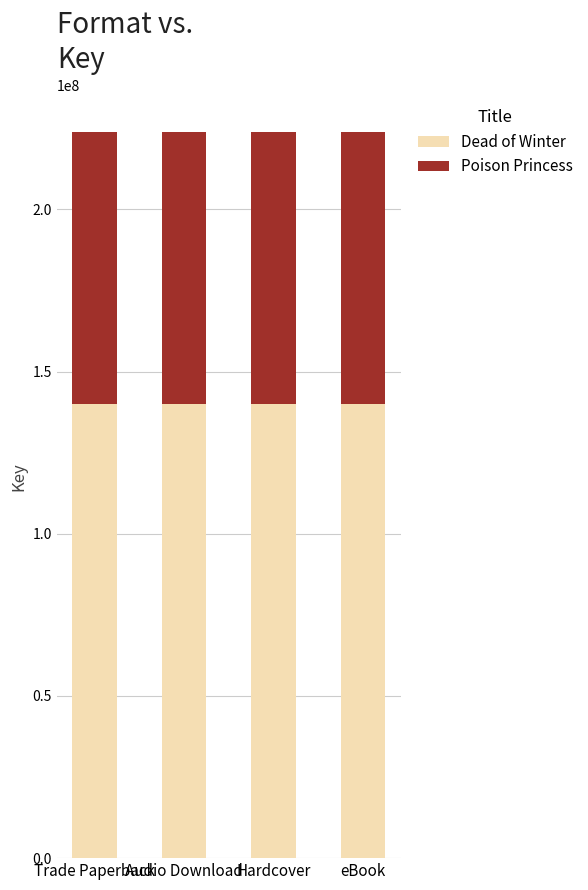

What is the minimum value for Dead of Winter?

140103764